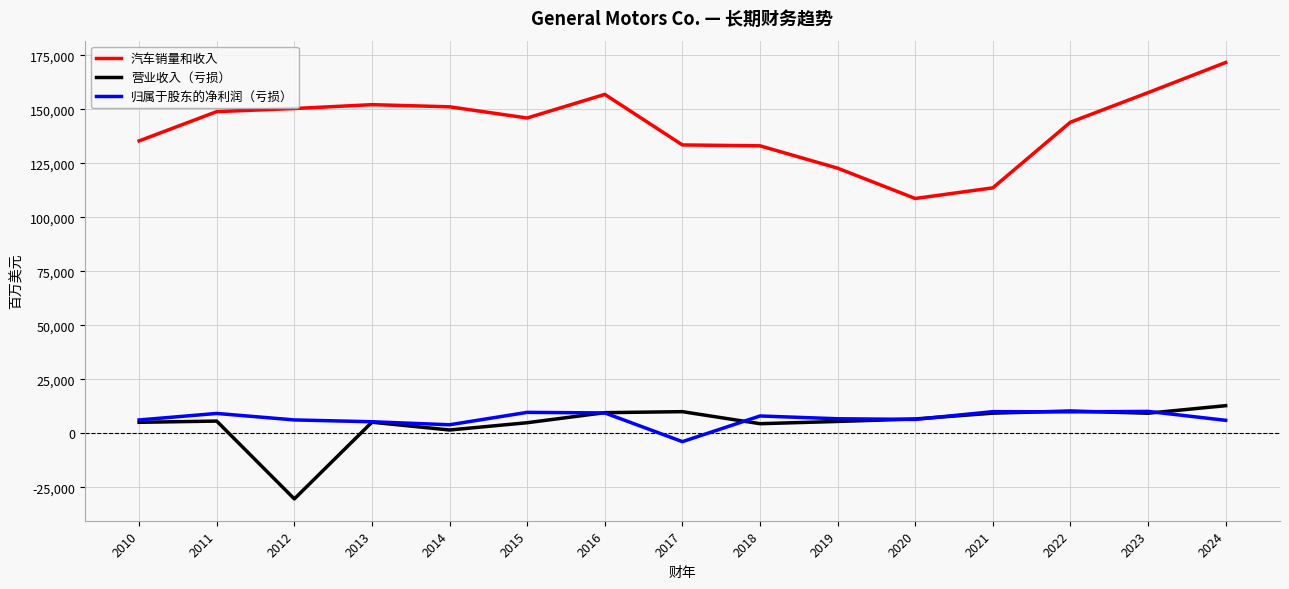

What is the approximate value of 归属于股东的净利润（亏损） at 2021?

10019